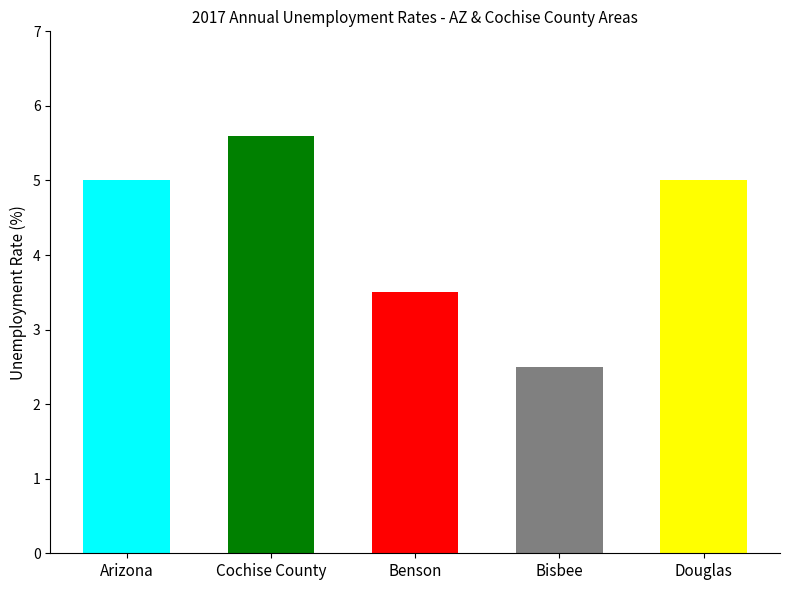

Reading left to right, list all the values displayed in this chart.

Arizona=5.0	Cochise County=5.6	Benson=3.5	Bisbee=2.5	Douglas=5.0